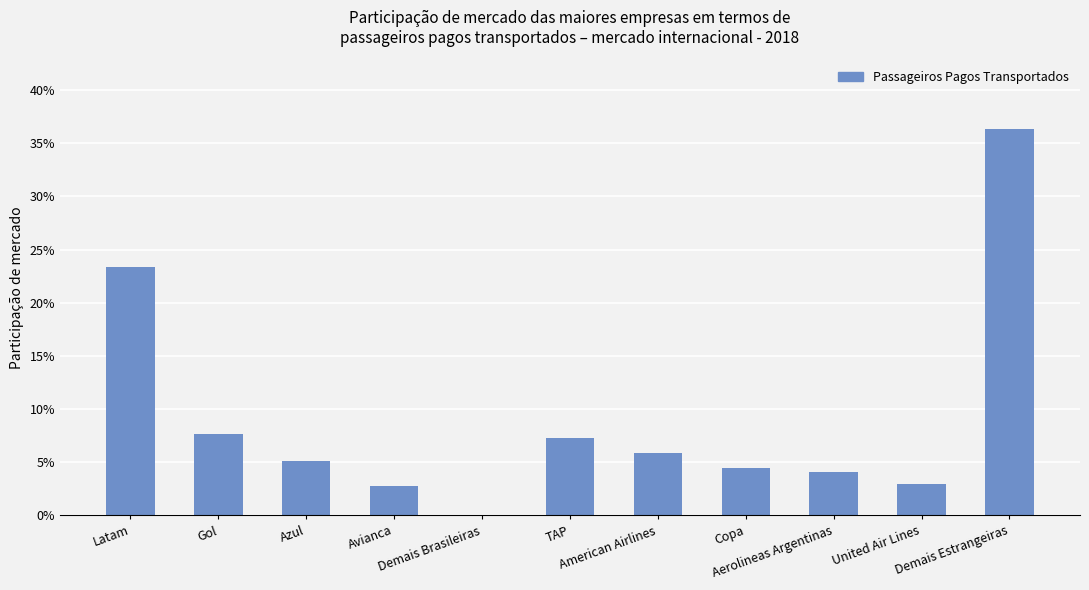

Are the bars horizontal?

No